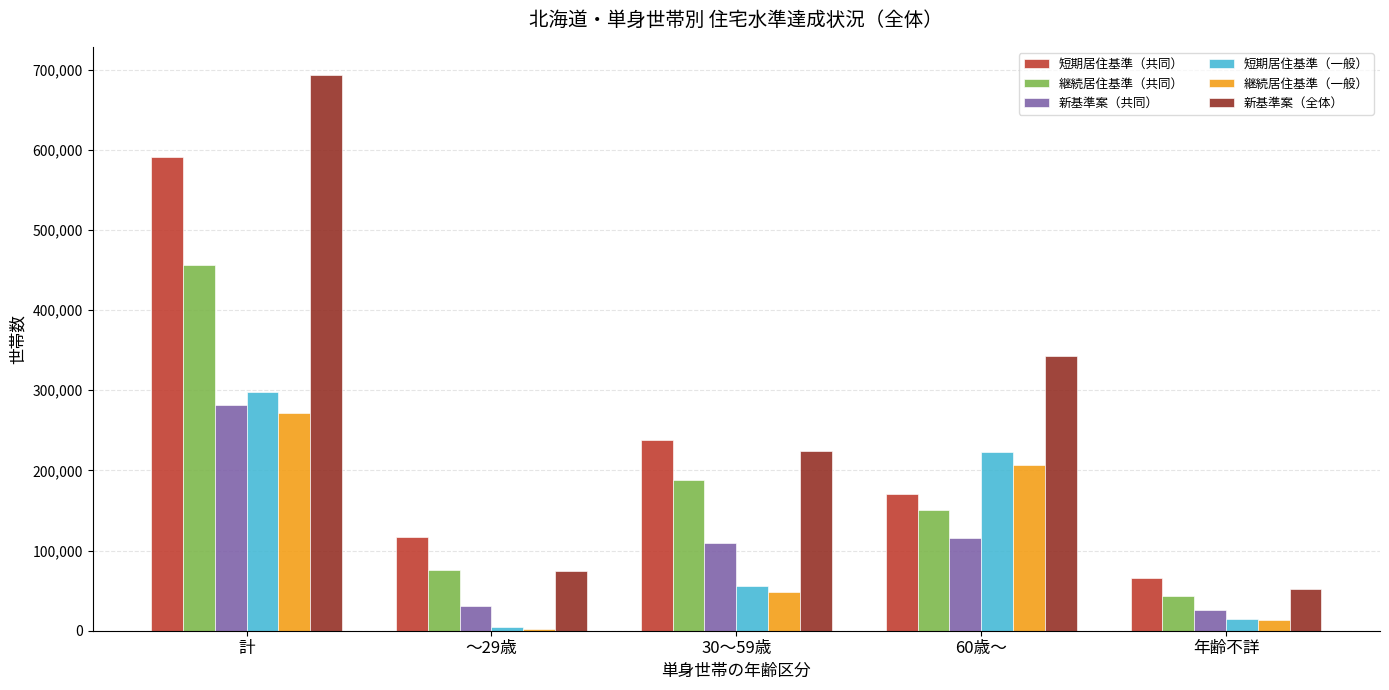

Which series has the widest spread of values?

新基準案（全体）